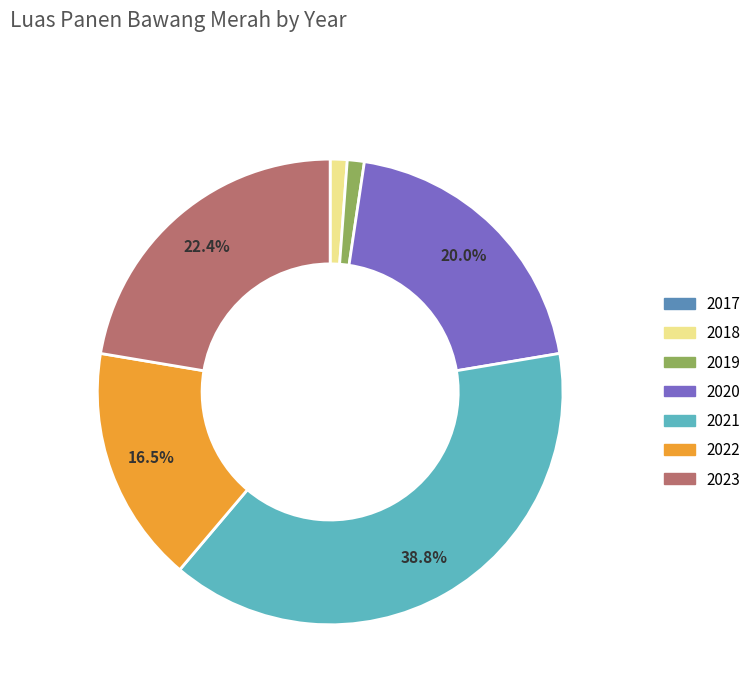

What is the largest slice in the pie chart?

2021